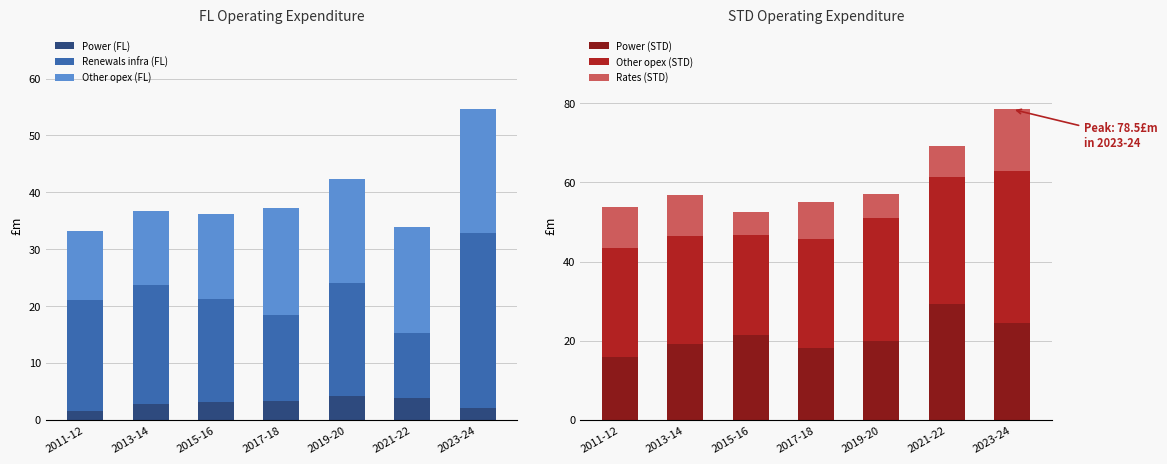

Rank the series by their maximum value, from lowest to highest.

Power (FL), Rates (STD), Other opex (FL), Power (STD), Renewals infra (FL), Other opex (STD)